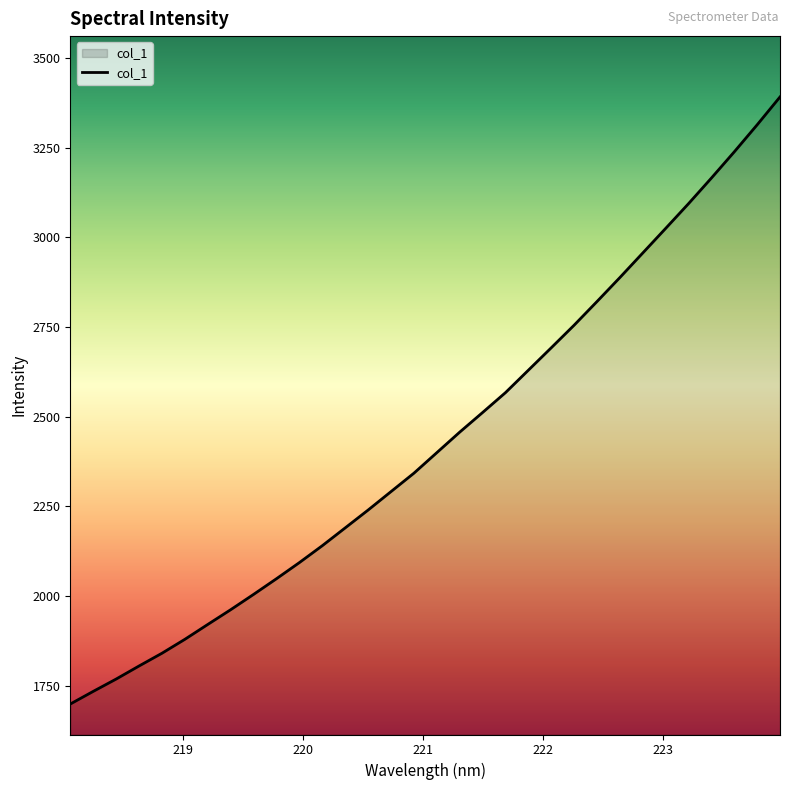

Does the chart have visible grid lines?

No